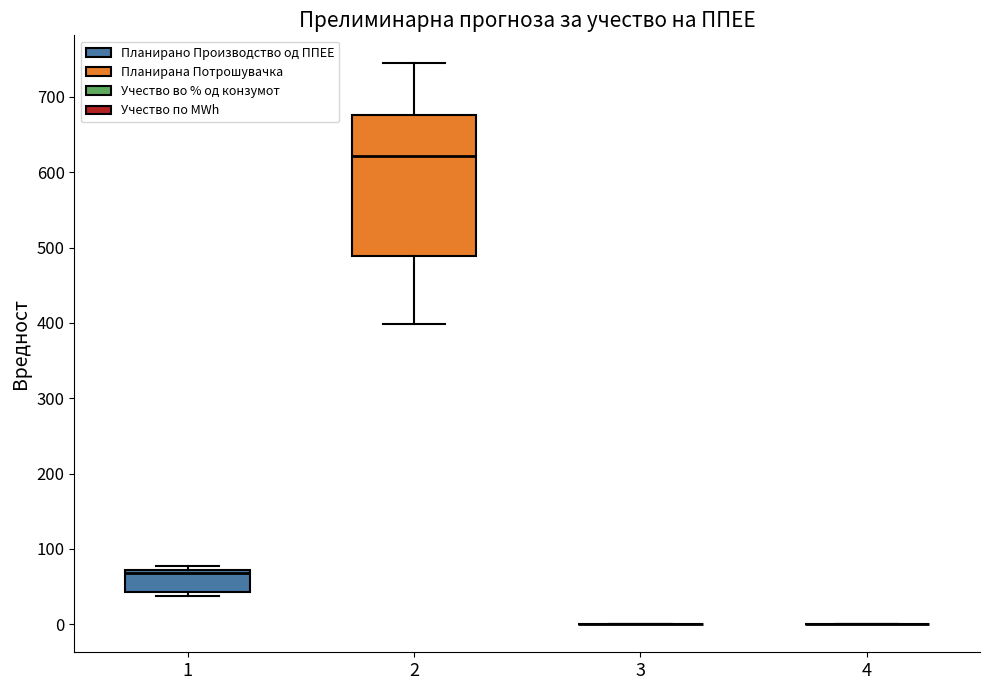

Reading left to right, read every box against the y-axis: the position of its median line, the range the box covers, and the ends of its whiskers. The values are not printed on the chart, so give them approximately, as read against the axis.

1: median 70 (just below the box's upper edge), box 40 to 70, whiskers 40 (just below the box's lower edge) to 80
2: median 620, box 490 to 680, whiskers 400 to 740
3: box collapsed to a line at 0, whiskers 0 to 0
4: box collapsed to a line at 0, whiskers 0 to 0